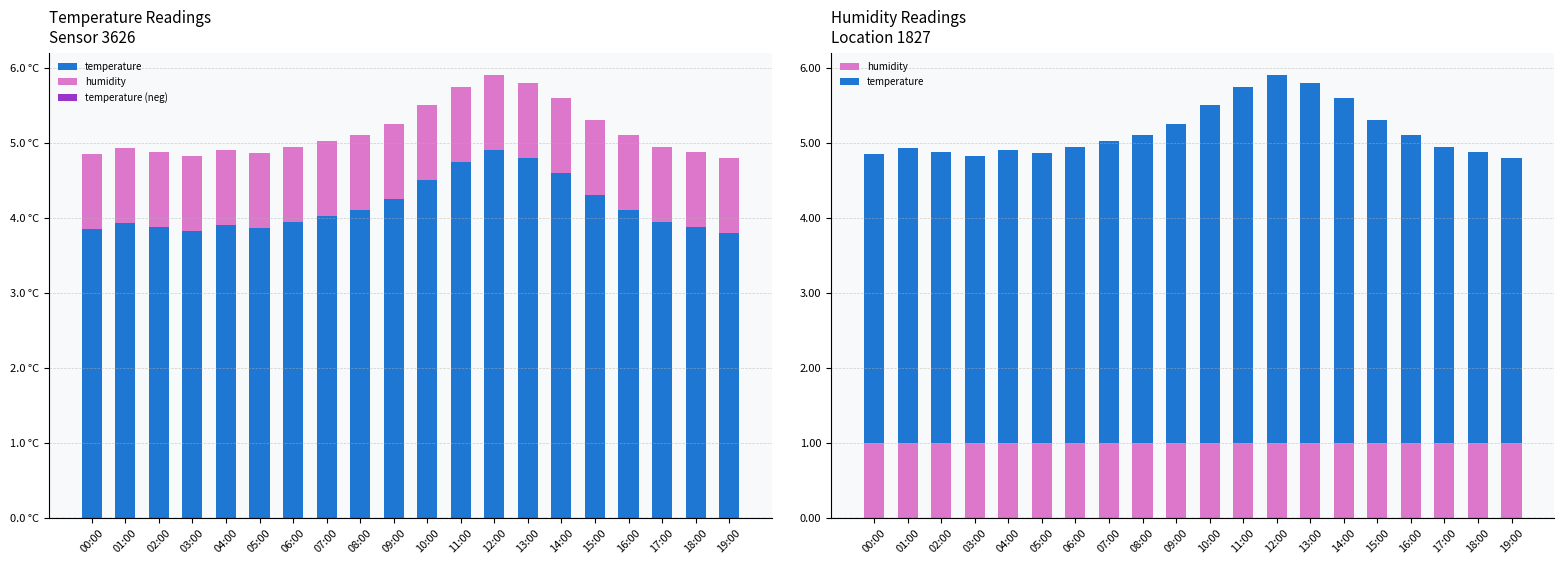

What is the sum of the humidity values at 08:00 and 17:00?

2.0